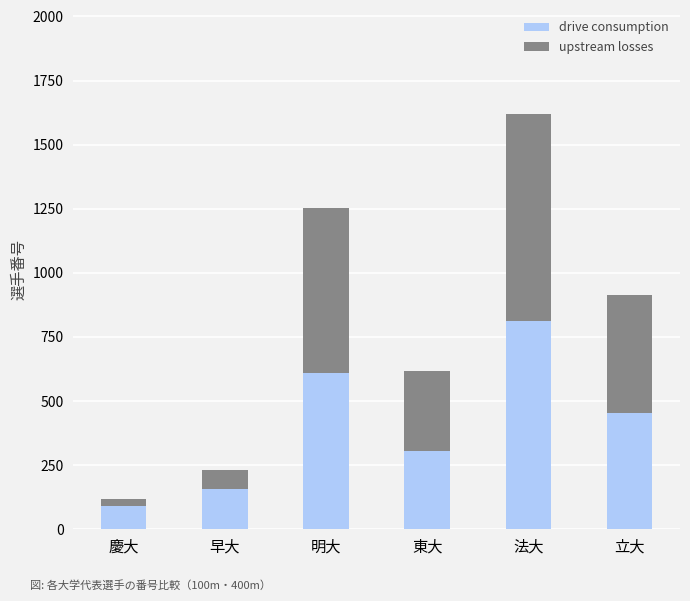

How many distinct data groups are displayed?

2